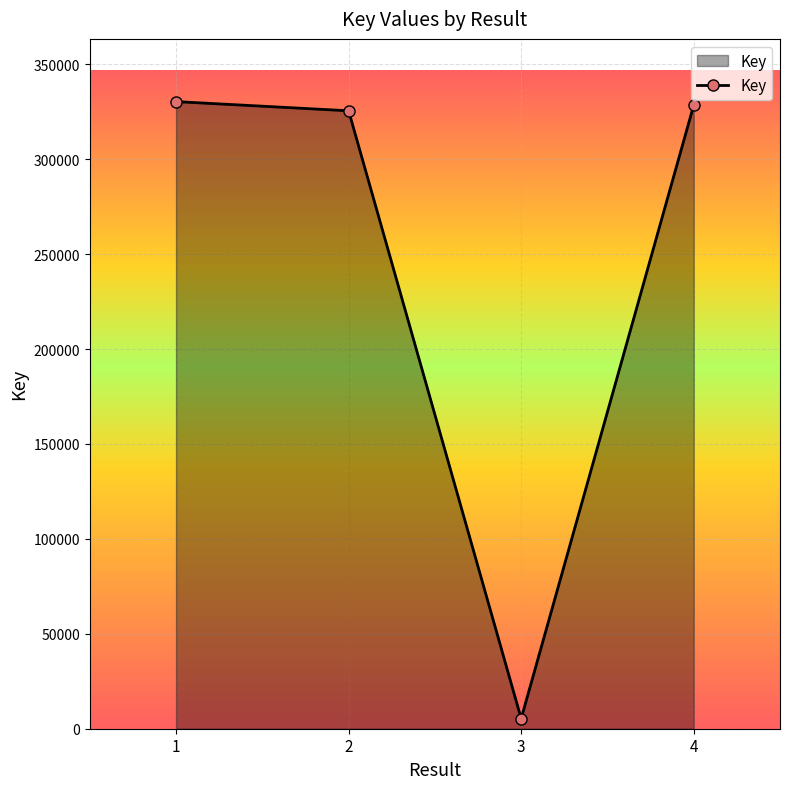

What is the change in value from 1 to 4?

-1883